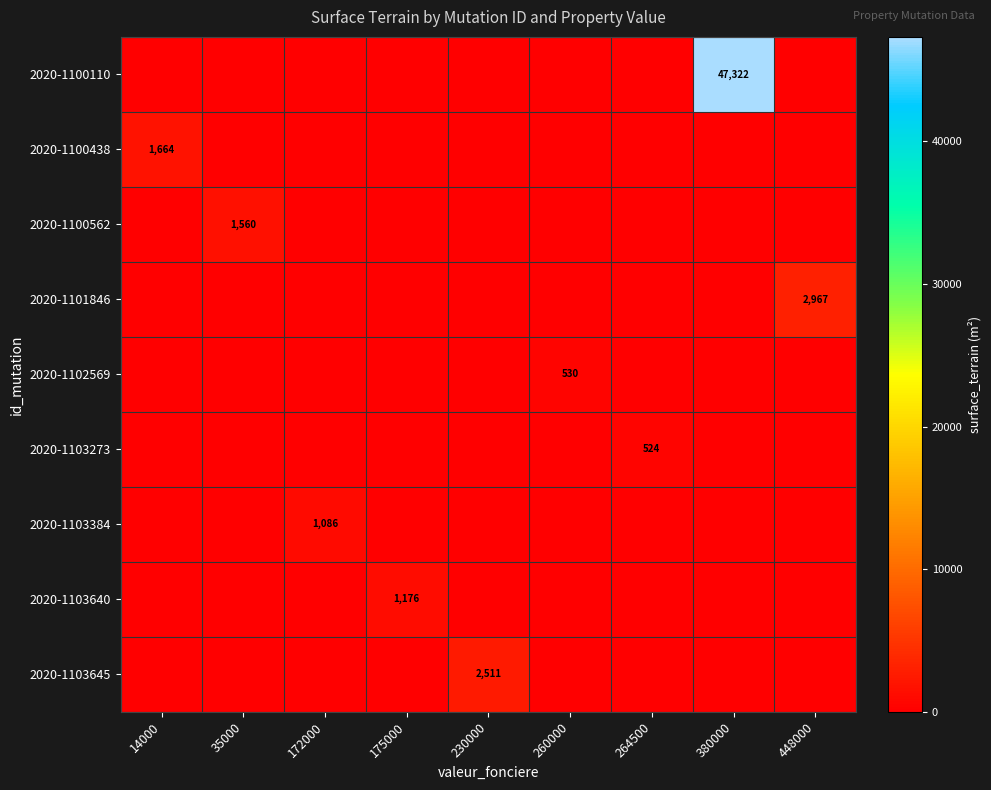

Is it true that 2020-1101846 equals 2967 at 448000?

True